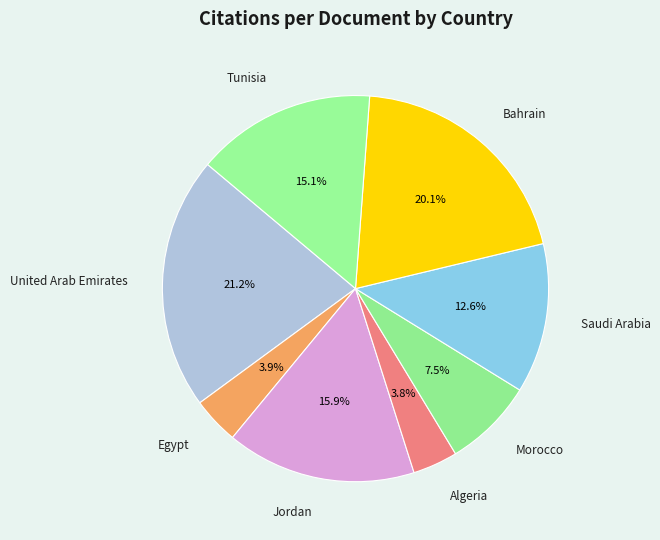

What is the largest slice in the pie chart?

United Arab Emirates